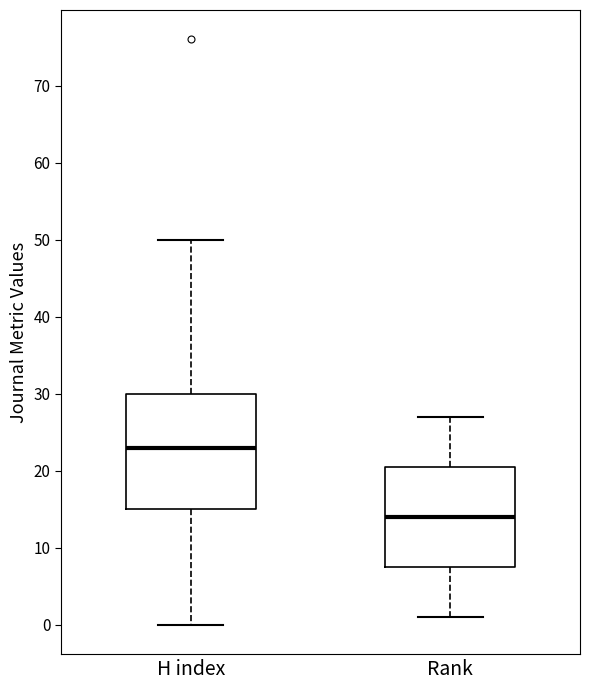

Reading left to right, transcribe this box plot: for each box, give where its median line is, the range the box spans, and where its two whiskers end, as read against the y-axis. The values are not printed on the chart, so give them approximately, as read against the axis.

H index: median 23, box 15 to 30, whiskers 0 to 50
Rank: median 14, box 8 to 21, whiskers 1 to 27